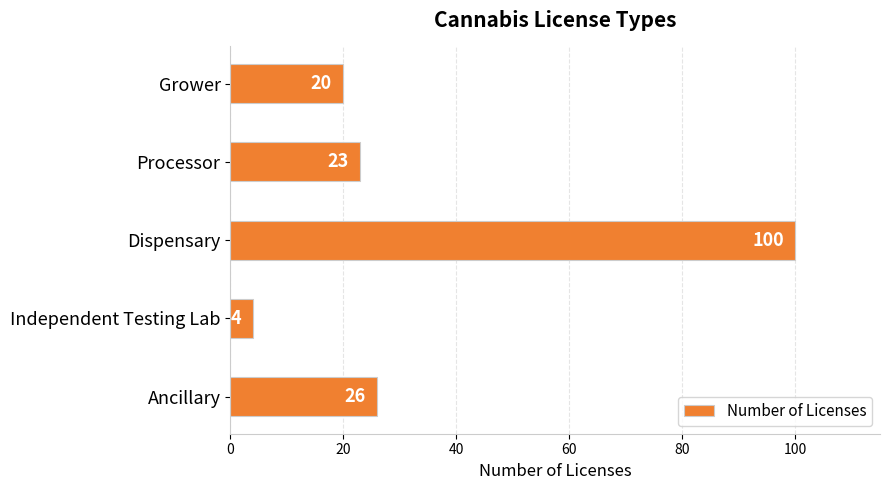

True or false: the data shows 20 at Grower.

True